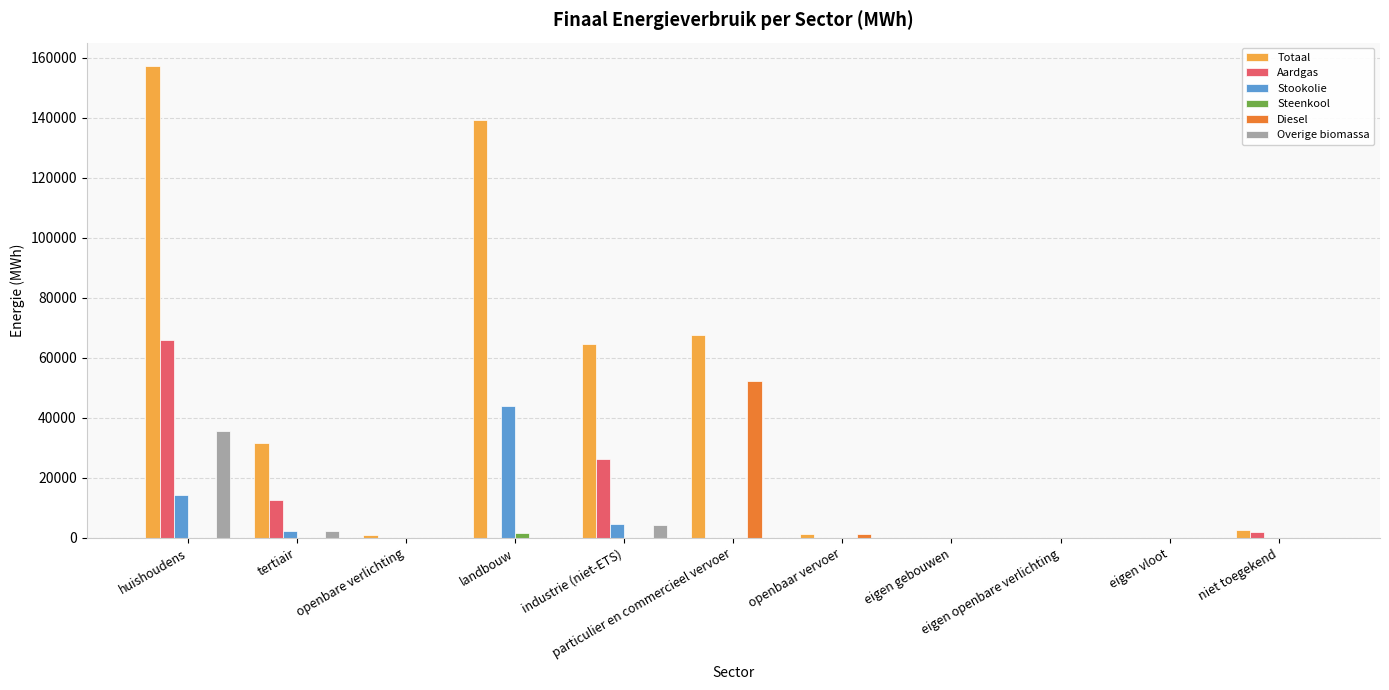

At which label does Totaal first exceed 2697?

huishoudens